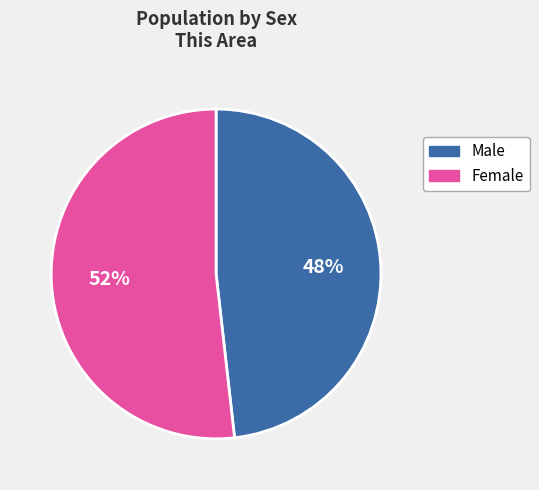

To the nearest percent, what percentage of the pie is Female?

52%